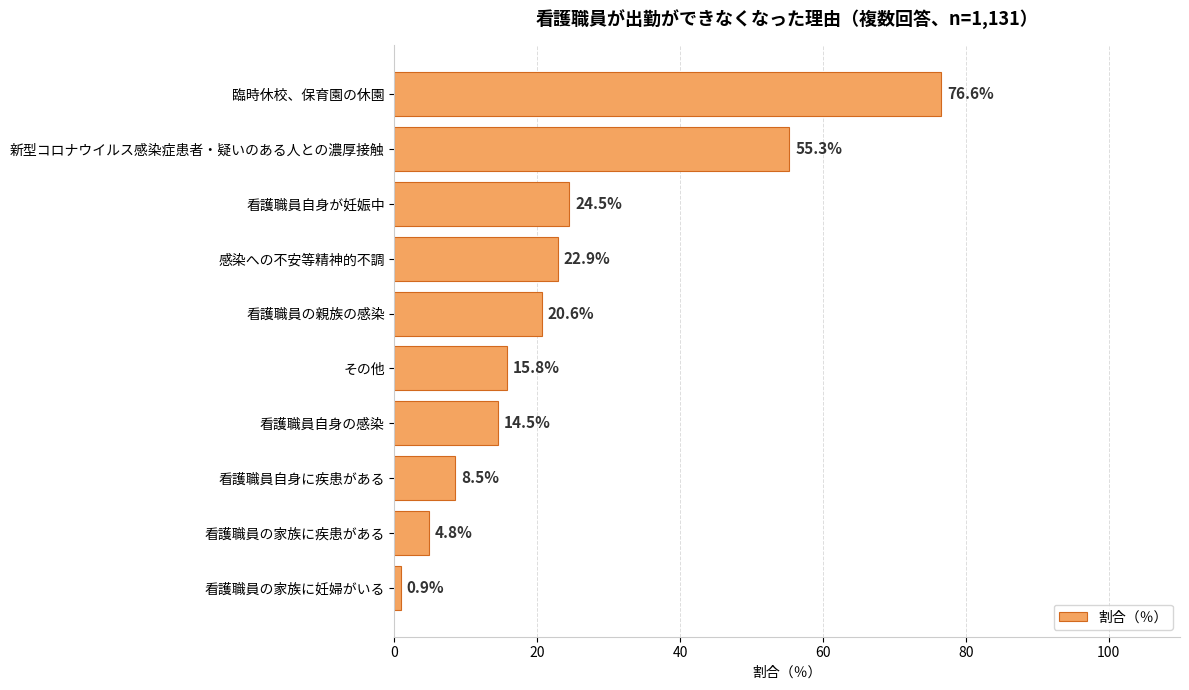

List the labels in order of value, smallest first.

看護職員の家族に妊婦がいる, 看護職員の家族に疾患がある, 看護職員自身に疾患がある, 看護職員自身の感染, その他, 看護職員の親族の感染, 感染への不安等精神的不調, 看護職員自身が妊娠中, 新型コロナウイルス感染症患者・疑いのある人との濃厚接触, 臨時休校、保育園の休園